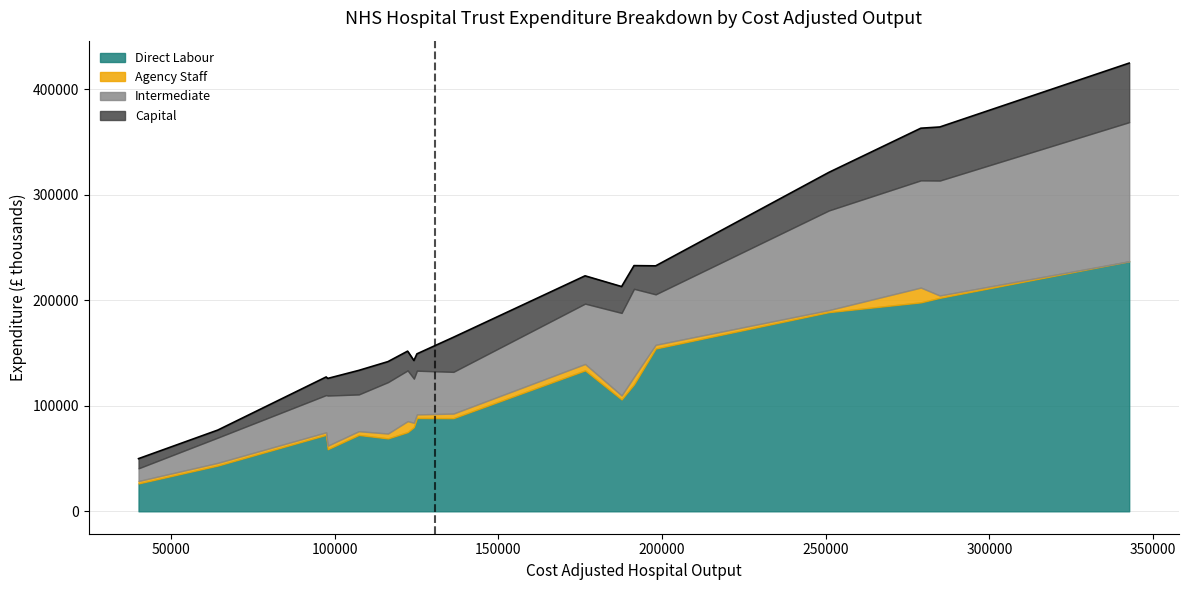

Read the Intermediate value at SOUTH TYNESIDE.

41419